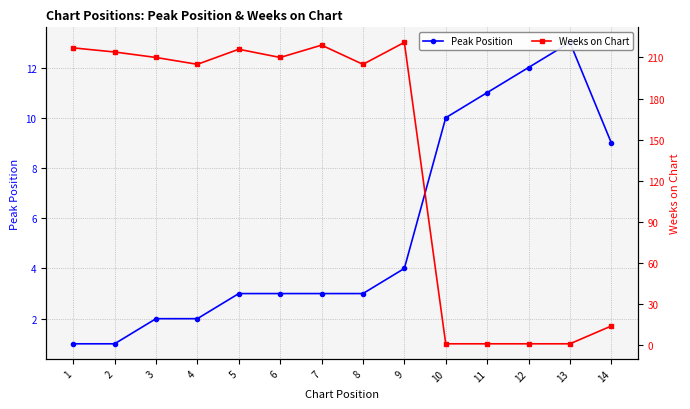

Where do Peak Position and Weeks on Chart first cross each other?

9 and 10